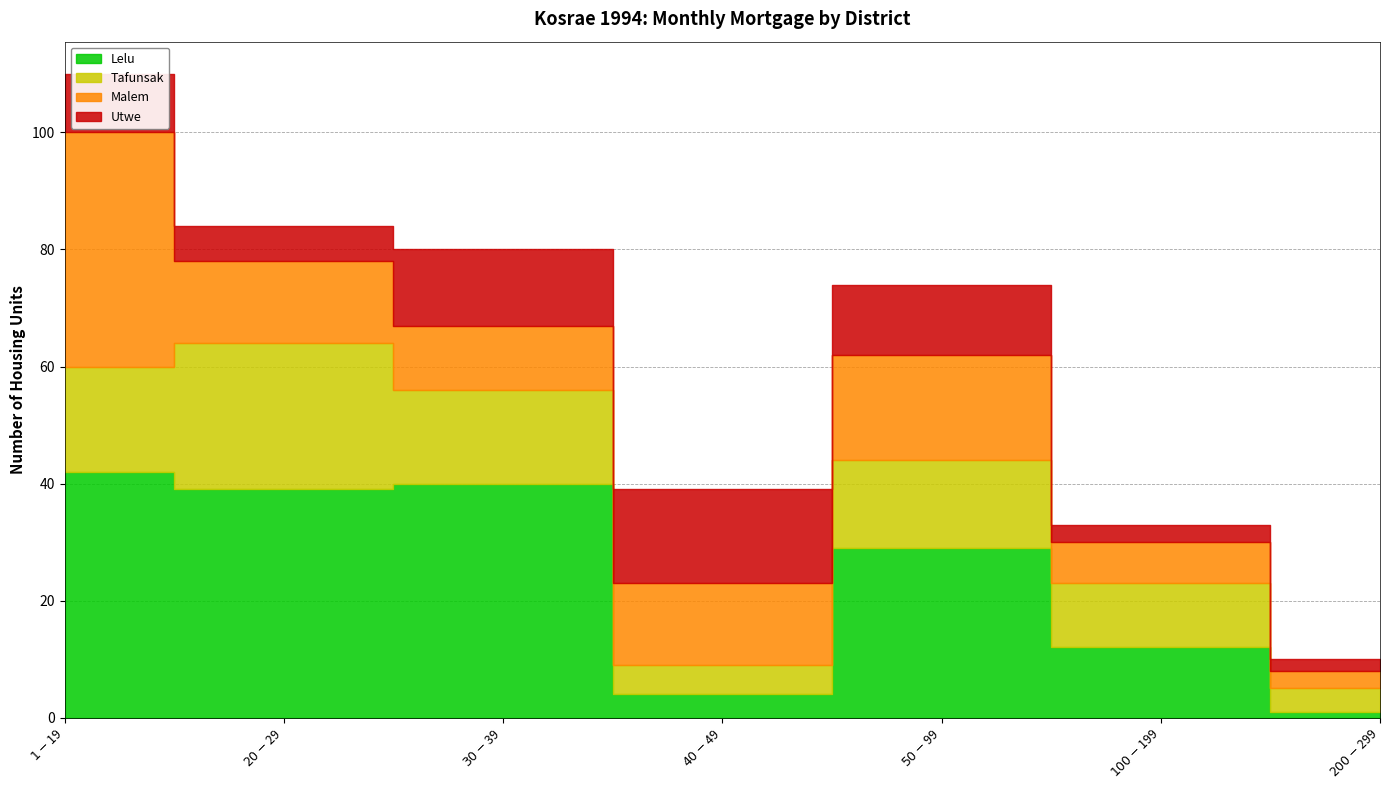

What is the difference between the maximum and minimum values in the Tafunsak series?

21